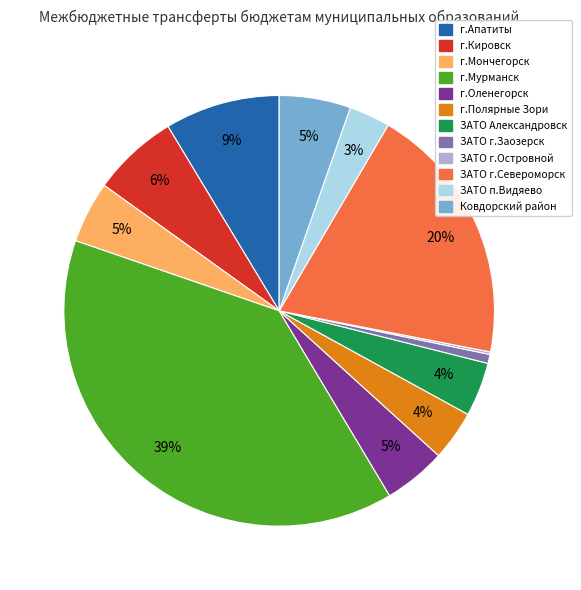

What percentage is the г.Полярные Зори slice, to the nearest percent?

4%